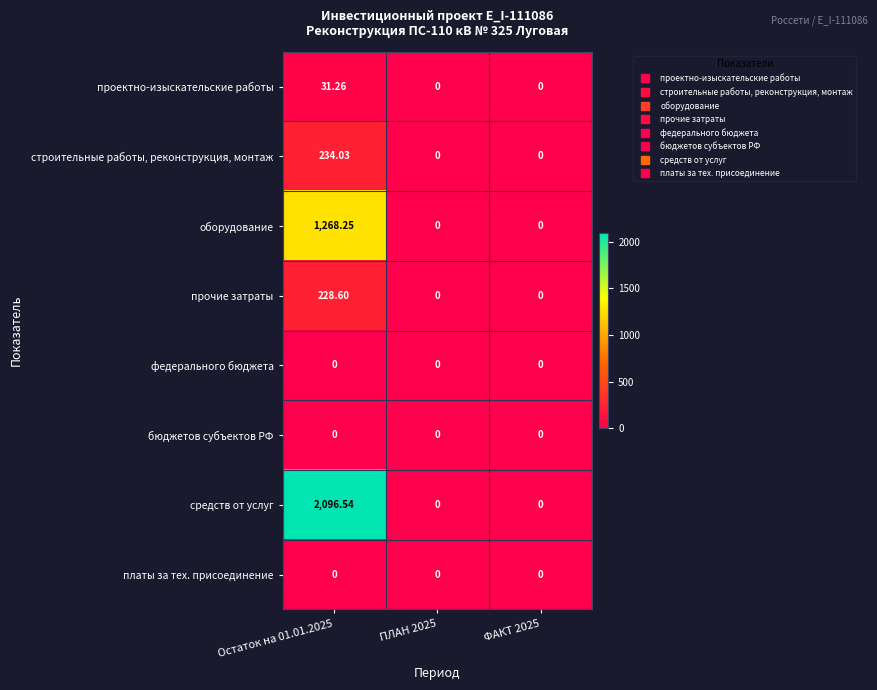

Count the number of data series in this chart.

8